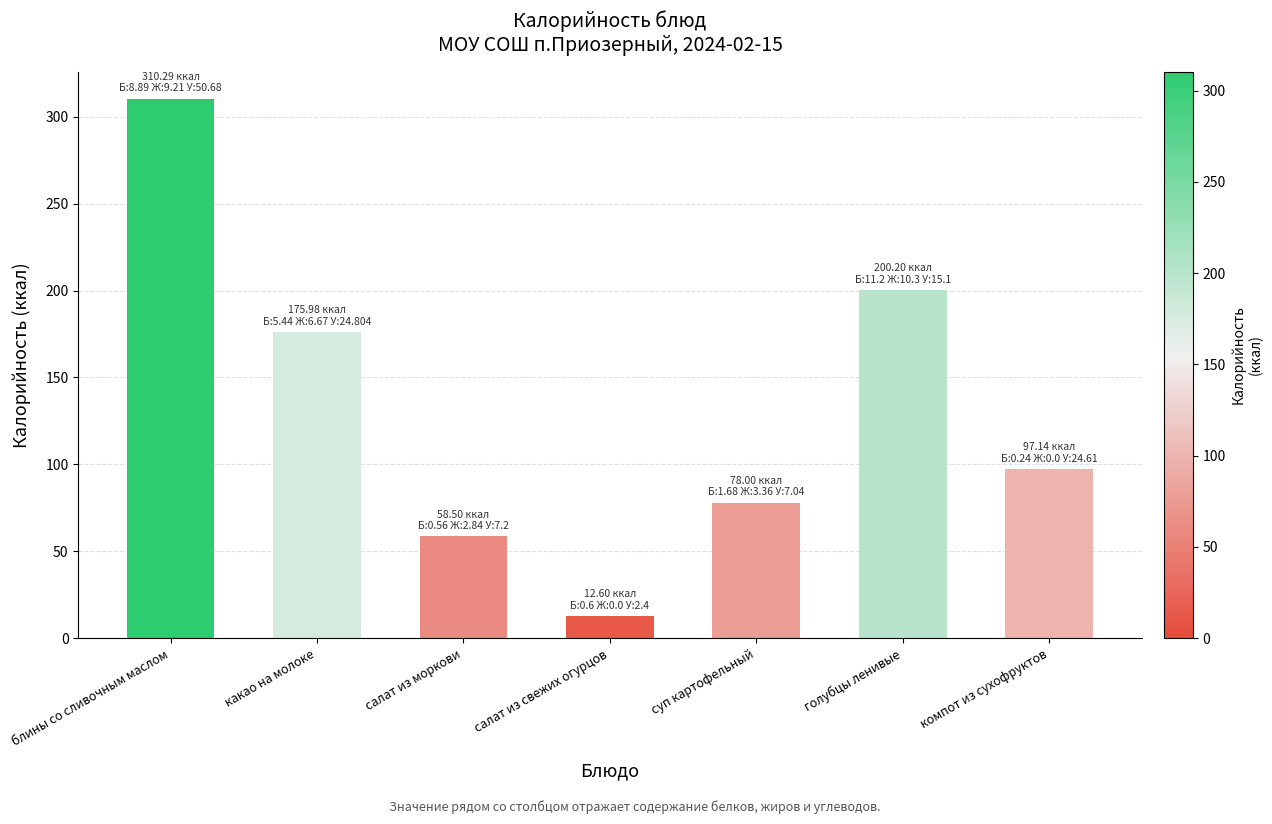

What is the label of the 1st bar from the left?

блины со сливочным маслом